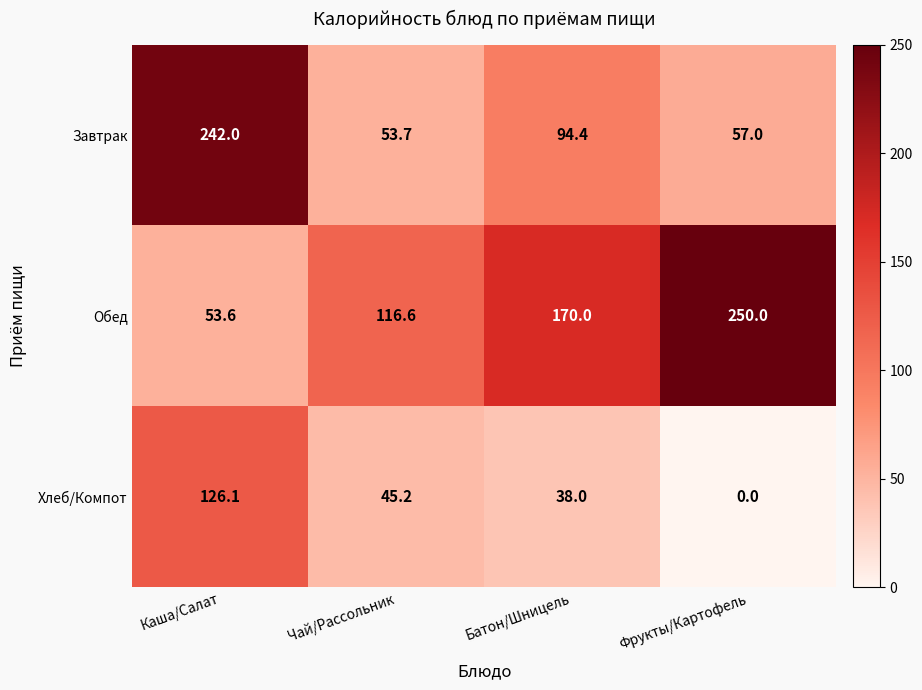

True or false: Обед has a value of 170.0 at Батон/Шницель.

True